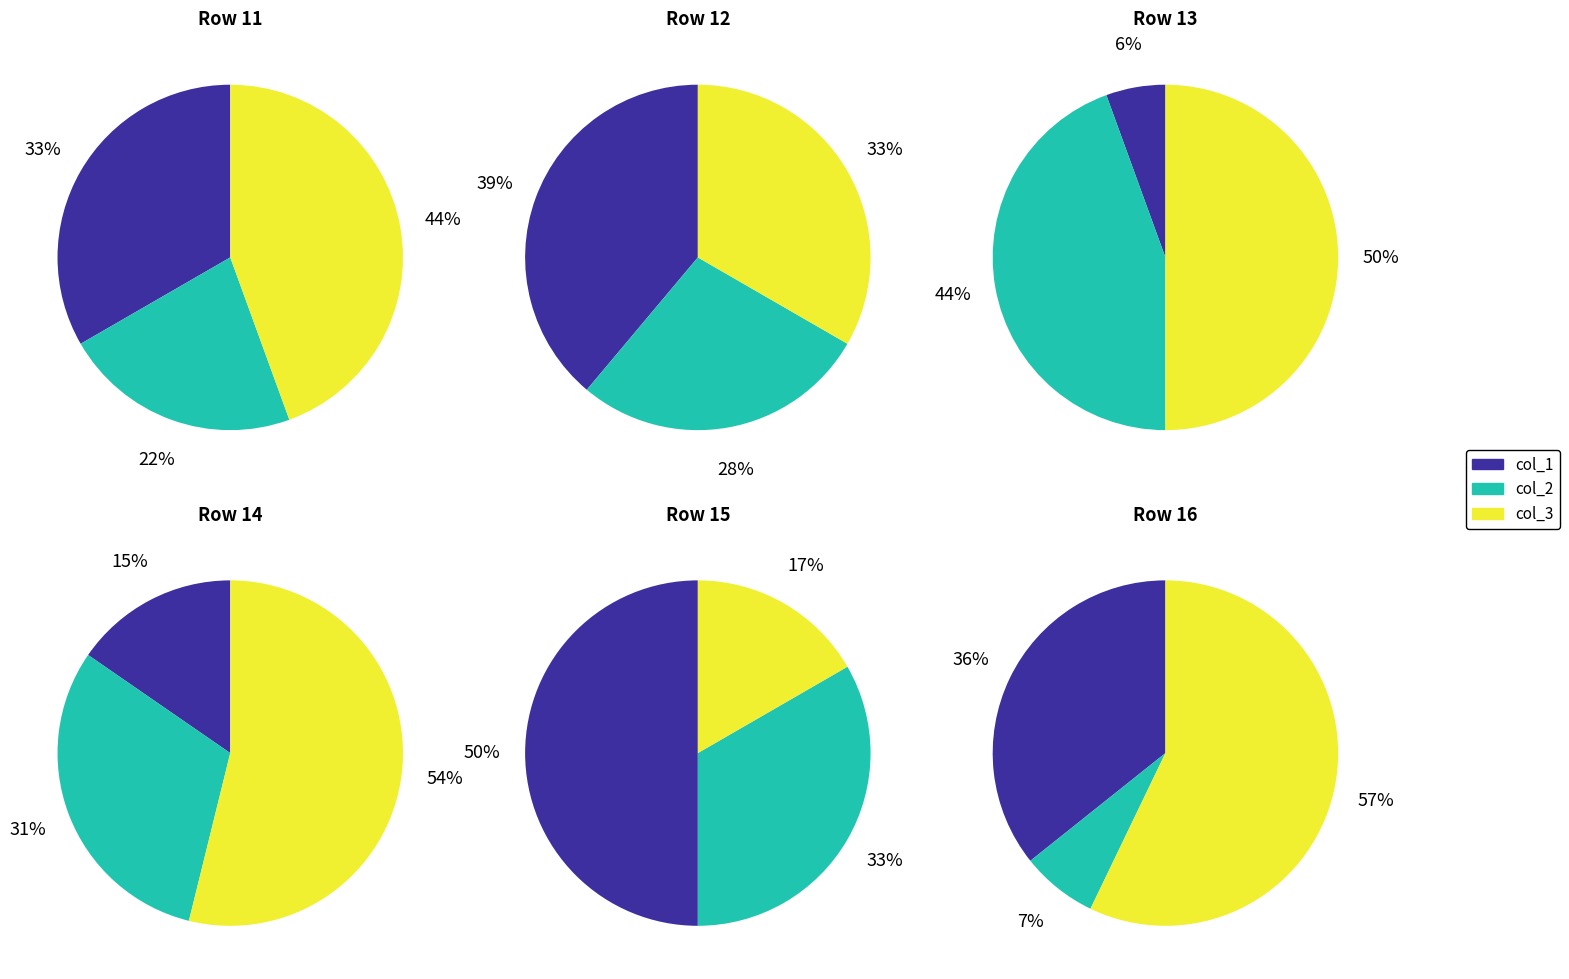

To the nearest percent, what is the average slice percentage?

33%